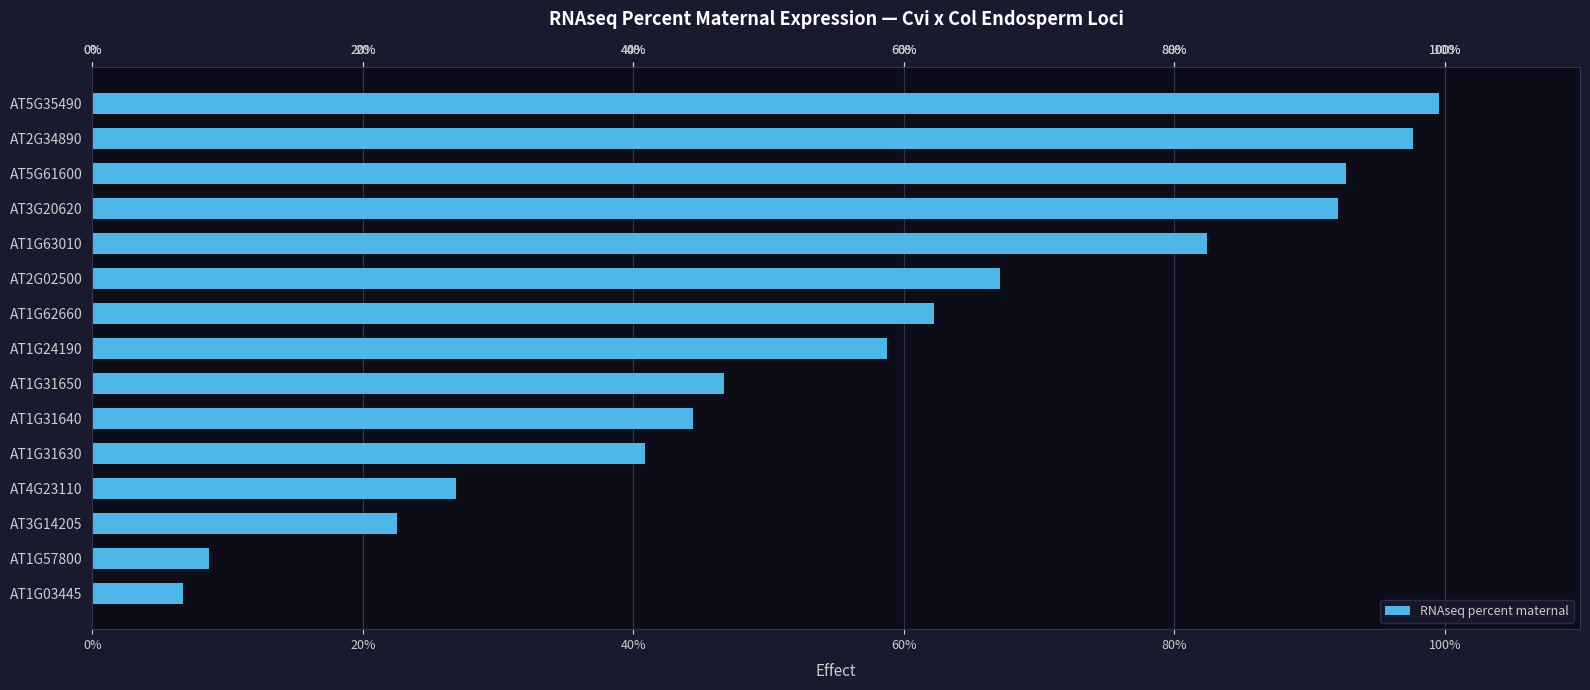

Count the number of categories in the chart.

15